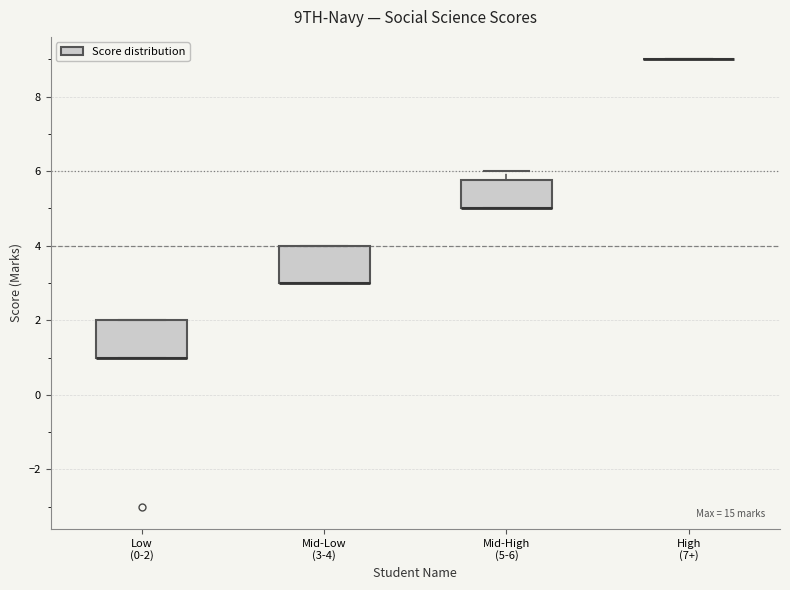

Reading left to right, transcribe this box plot: for each box, give where its median line is, the range the box spans, and where its two whiskers end, as read against the y-axis. The values are not printed on the chart, so give them approximately, as read against the axis.

Low (0-2): median 1.0 (drawn on the box's lower edge), box 1.0 to 2.0, whiskers 1.0 to 2.0
Mid-Low (3-4): median 3.0 (drawn on the box's lower edge), box 3.0 to 4.0, whiskers 3.0 to 4.0
Mid-High (5-6): median 5.0 (drawn on the box's lower edge), box 5.0 to 5.8, whiskers 5.0 to 6.0
High (7+): box collapsed to a line at 9.0, whiskers 9.0 to 9.0